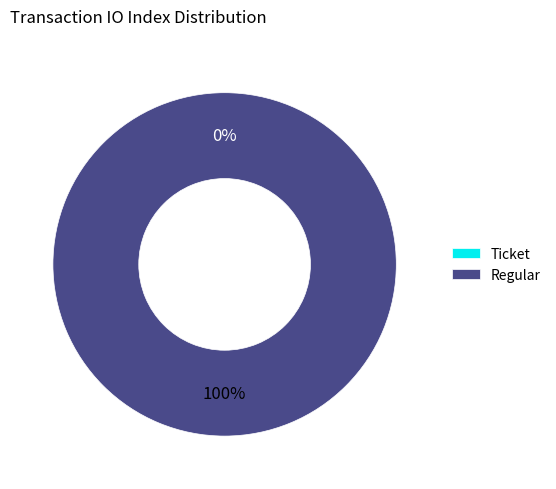

Combined, do Regular and Ticket account for over 50%?

Yes